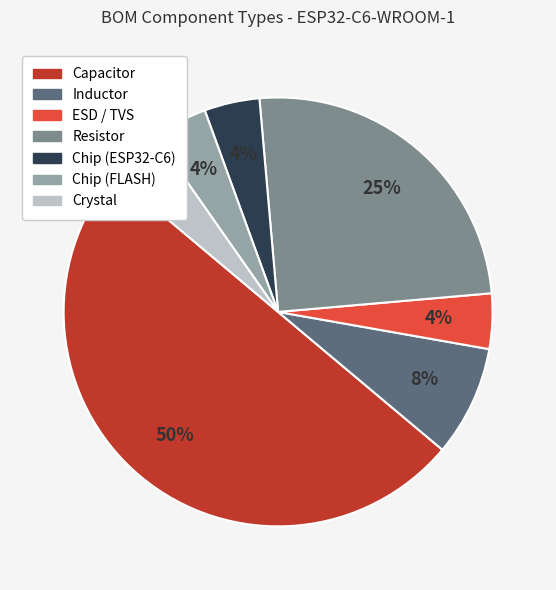

Between ESD / TVS and Capacitor, which is larger?

Capacitor